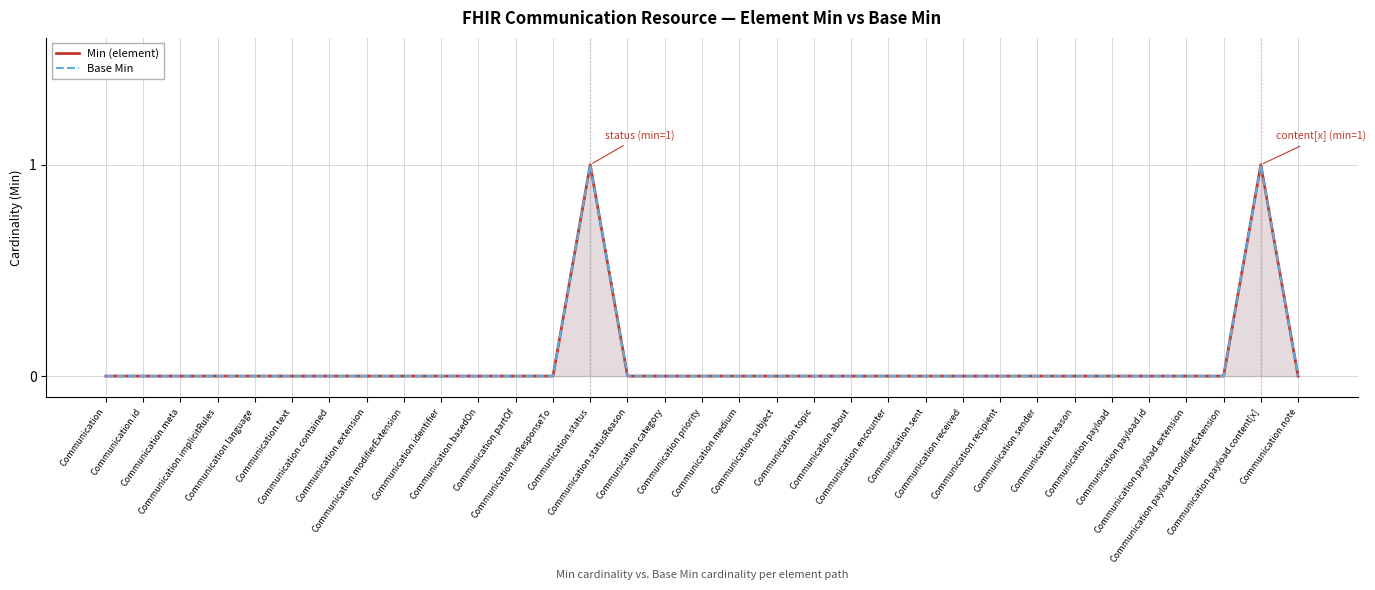

Which series has the largest total across all categories?

Min (element)